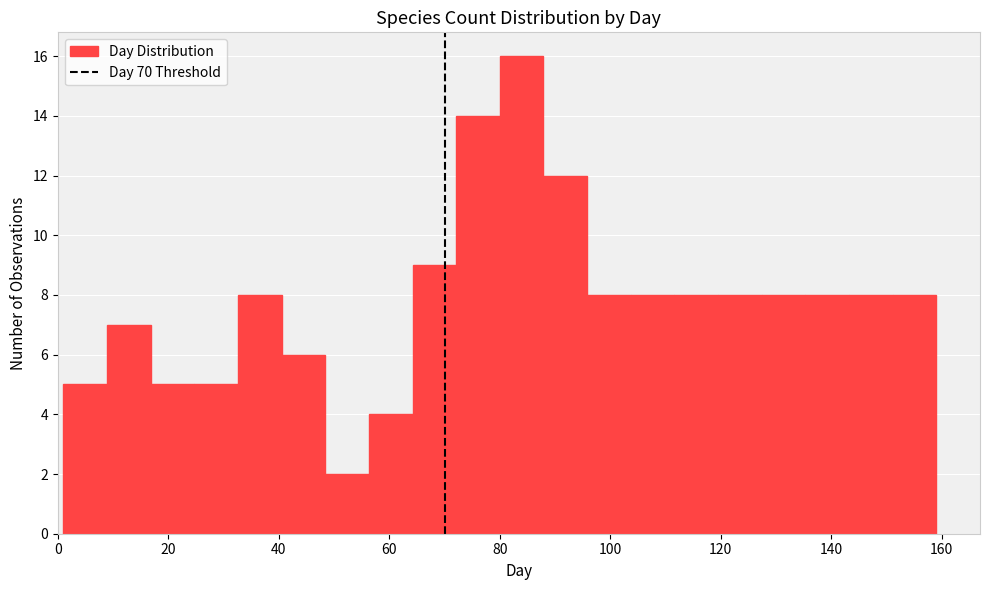

Read against the x-axis, roughly where is the centre of the tallest bar?

84